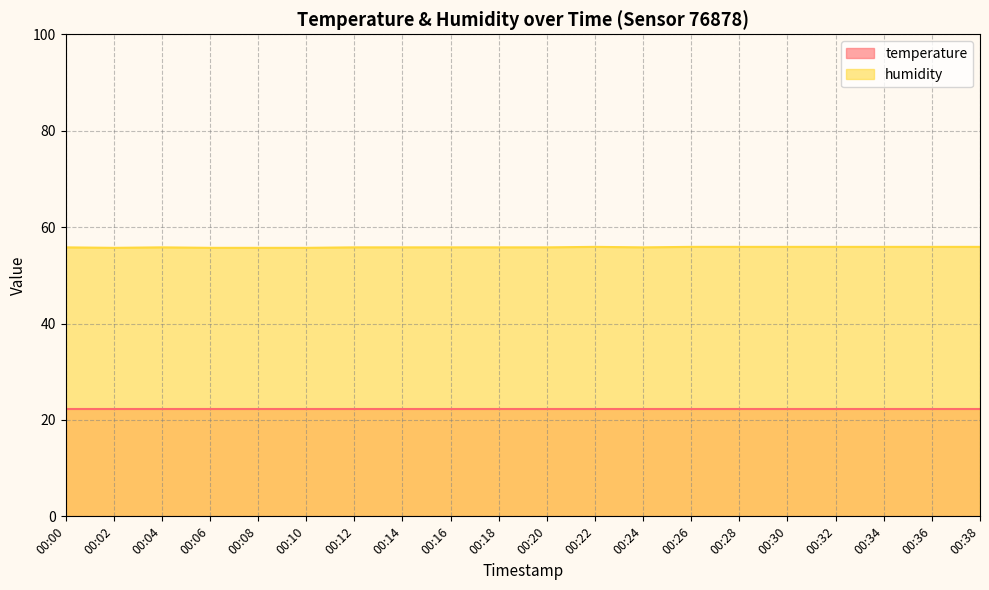

What is the change in value from 00:10 to 00:34?

+0.2